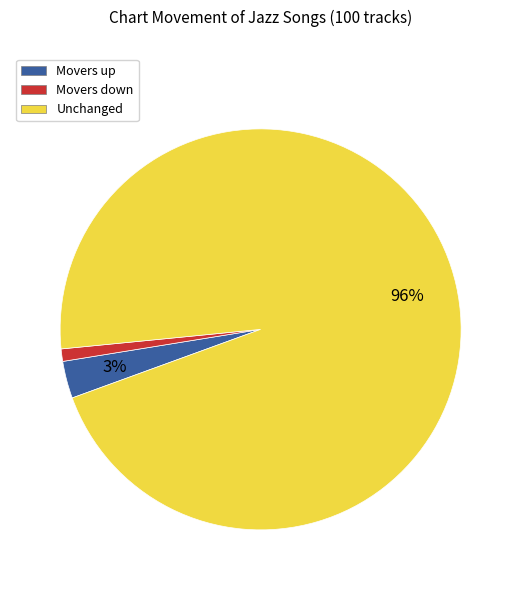

What percentage is the Movers down slice, to the nearest percent?

1%